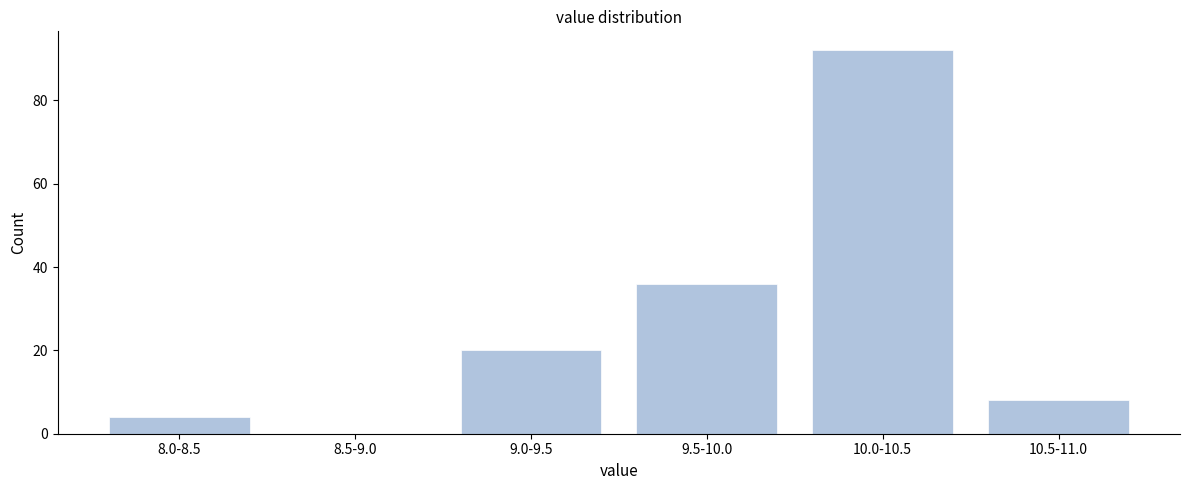

Reading left to right, transcribe all the data shown in this chart.

8.0-8.5=4	8.5-9.0=0	9.0-9.5=20	9.5-10.0=36	10.0-10.5=92	10.5-11.0=8